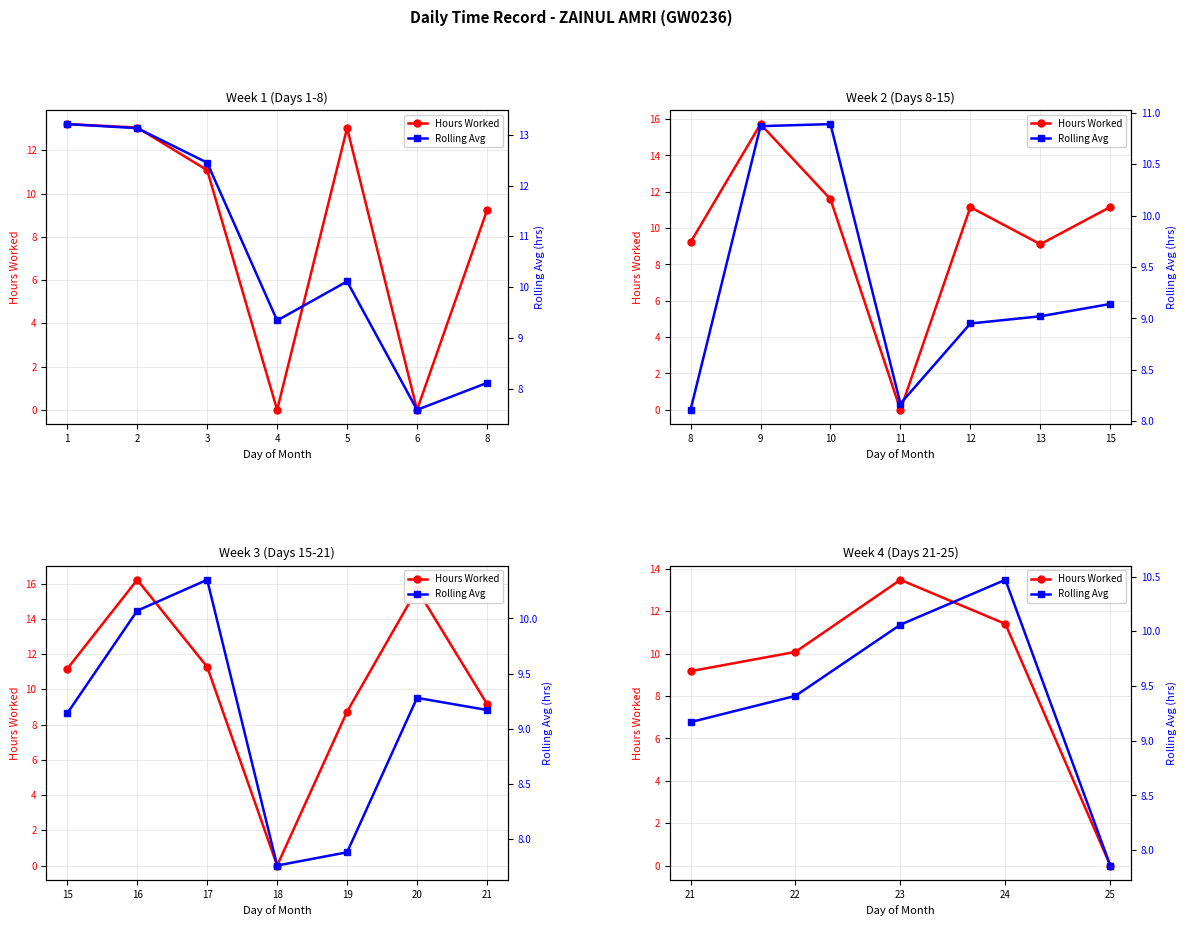

How many categories are shown in the chart?

5